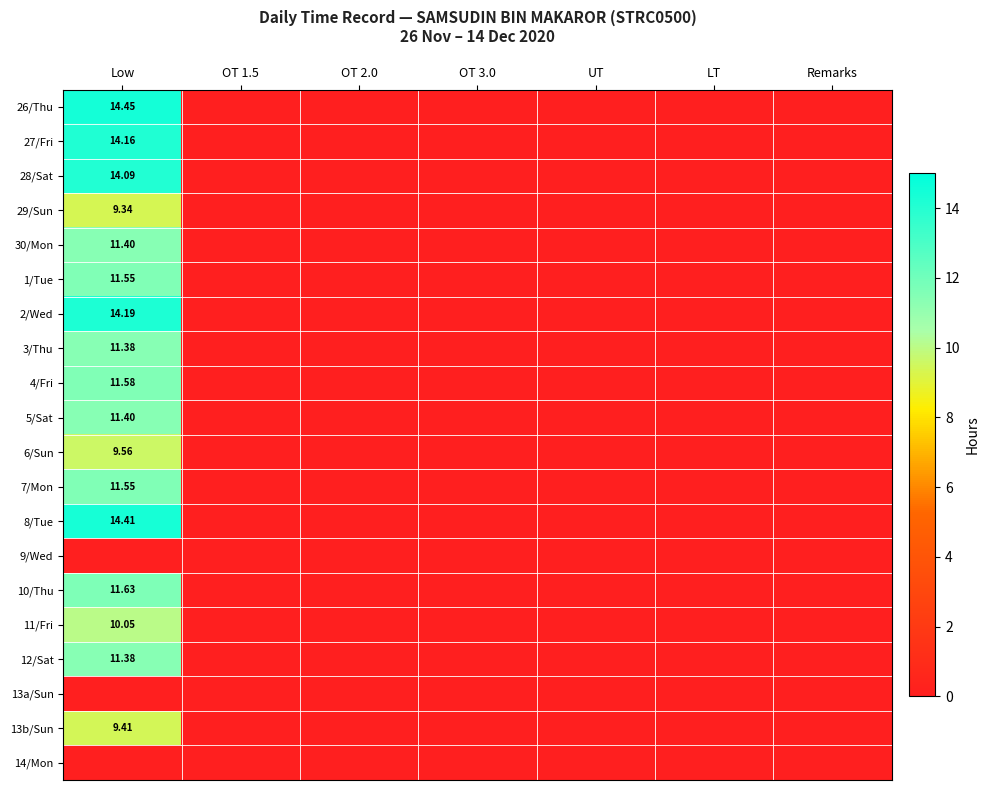

Rank the series by their maximum value, from highest to lowest.

26/Thu, 8/Tue, 2/Wed, 27/Fri, 28/Sat, 10/Thu, 4/Fri, 1/Tue, 7/Mon, 30/Mon, 5/Sat, 3/Thu, 12/Sat, 11/Fri, 6/Sun, 13b/Sun, 29/Sun, 9/Wed, 13a/Sun, 14/Mon